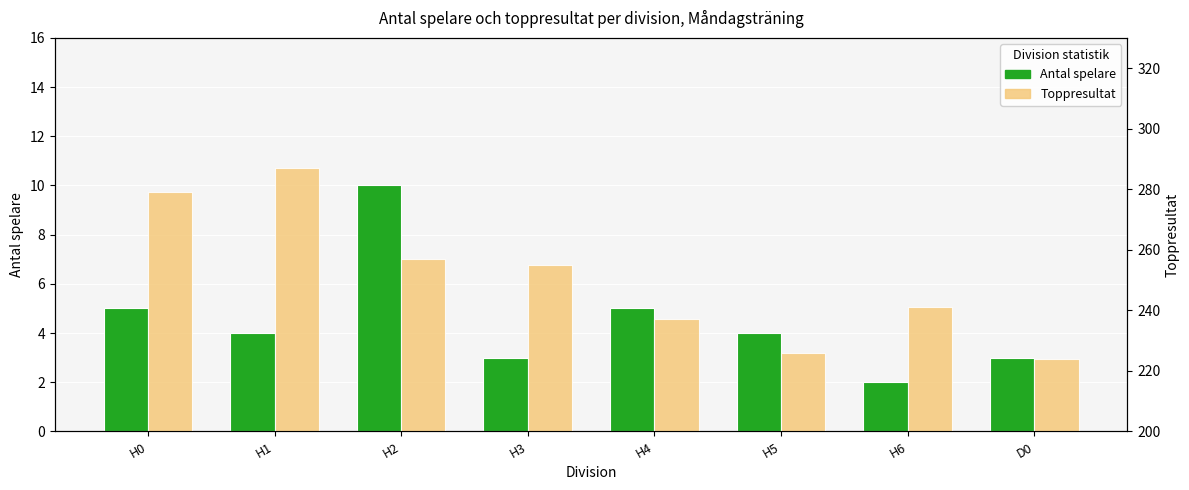

Which has a higher value, H6 or H2?

H2